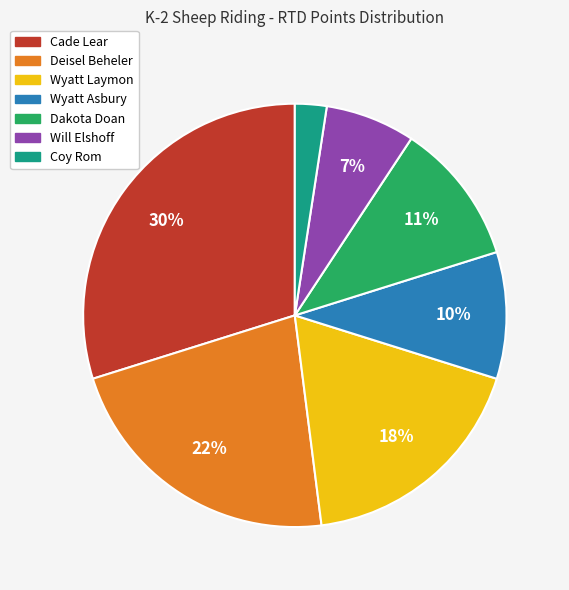

What is the largest slice in the pie chart?

Cade Lear